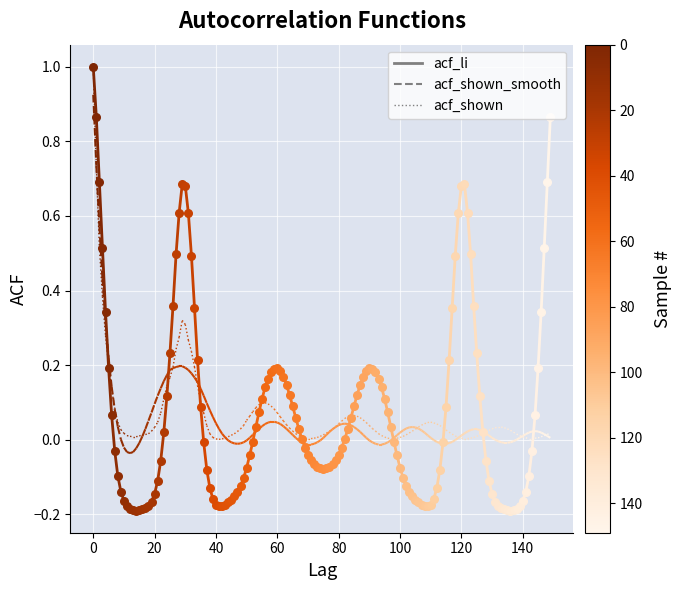

Is the value of acf_li at 0 greater than the value of acf_shown at 0?

No